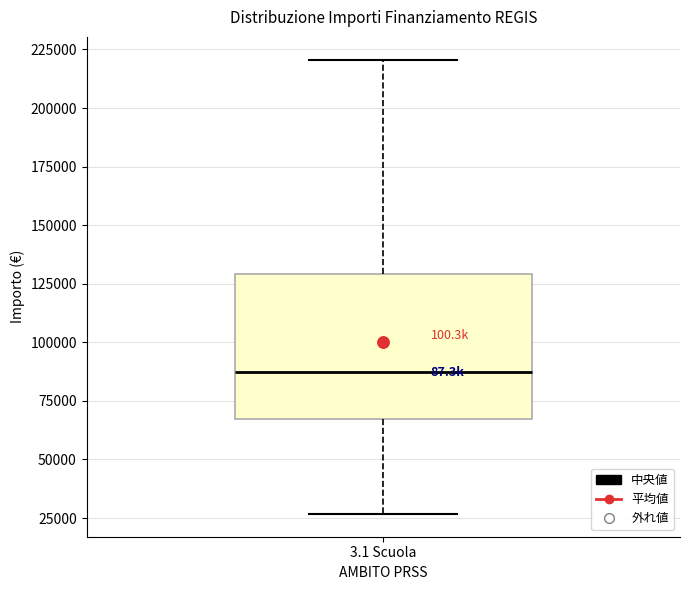

Where is the upper edge of the box for 3.1 Scuola on the y-axis? The values are not printed on the chart, so give them approximately, as read against the axis.

130000